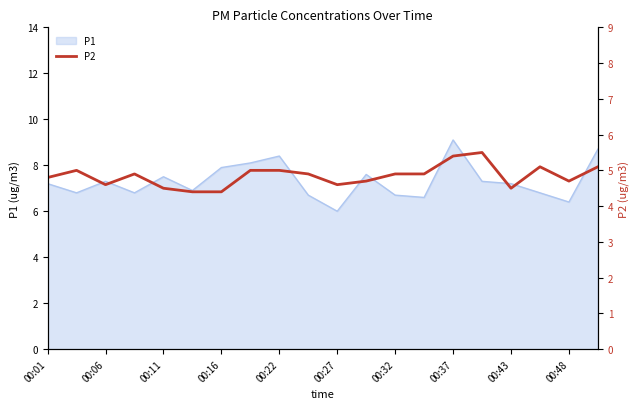

At which label does P1 reach its peak?

00:37